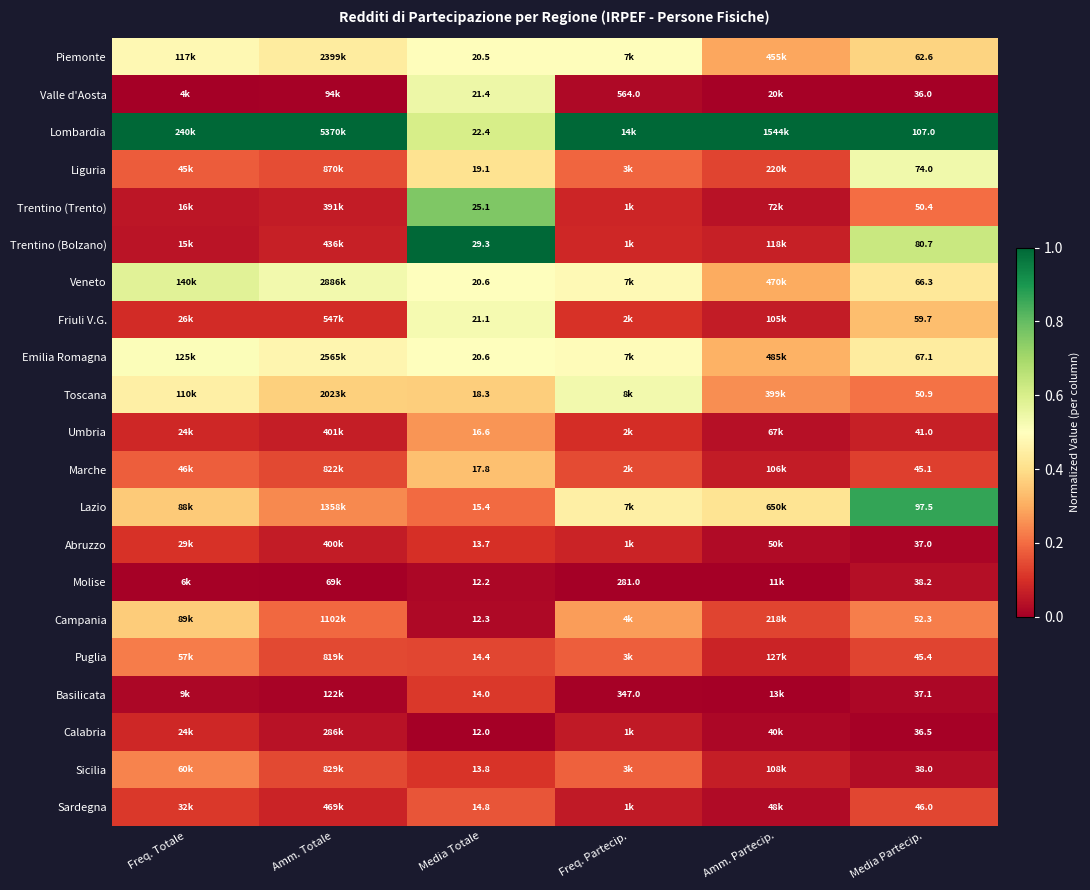

Is the value of Liguria at Media Totale greater than the value of Basilicata at Media Totale?

Yes